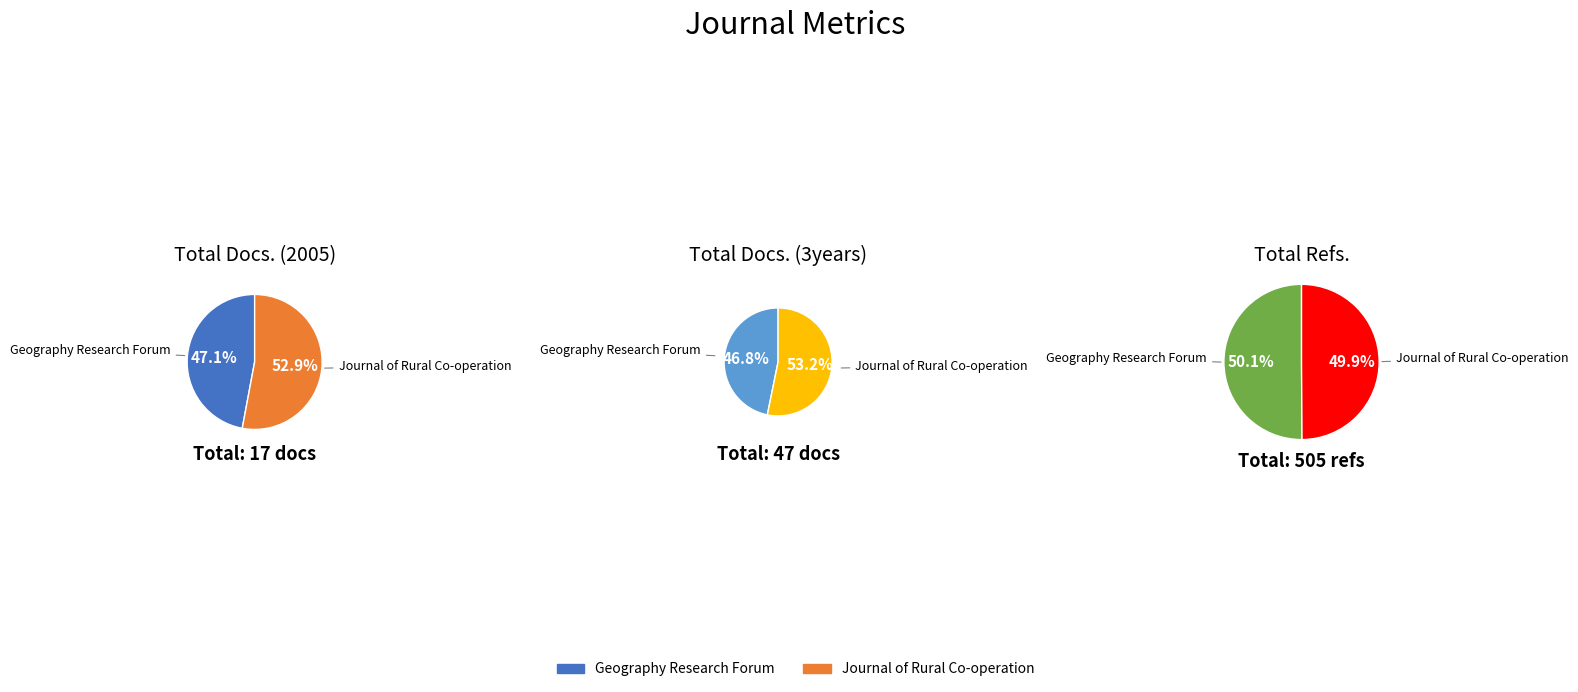

Rank the series at Geography Research Forum from highest to lowest value.

Total Refs., Total Docs. (3years), Total Docs. (2005)